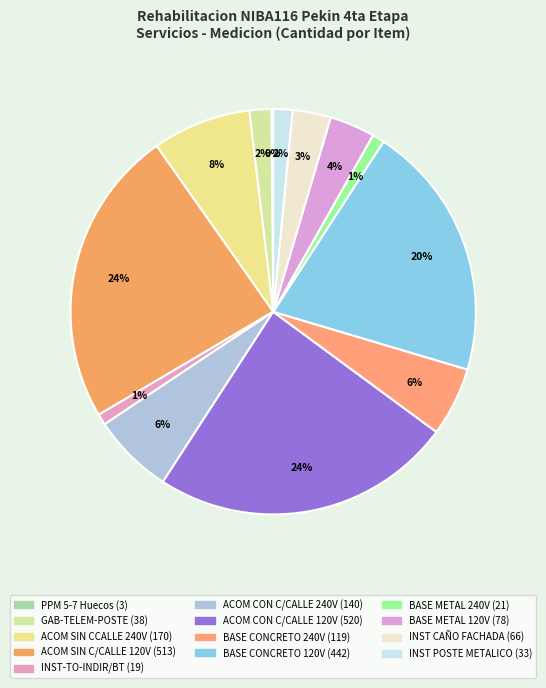

True or false: ACOM SIN C/CALLE 120V accounts for 16% of the total.

False